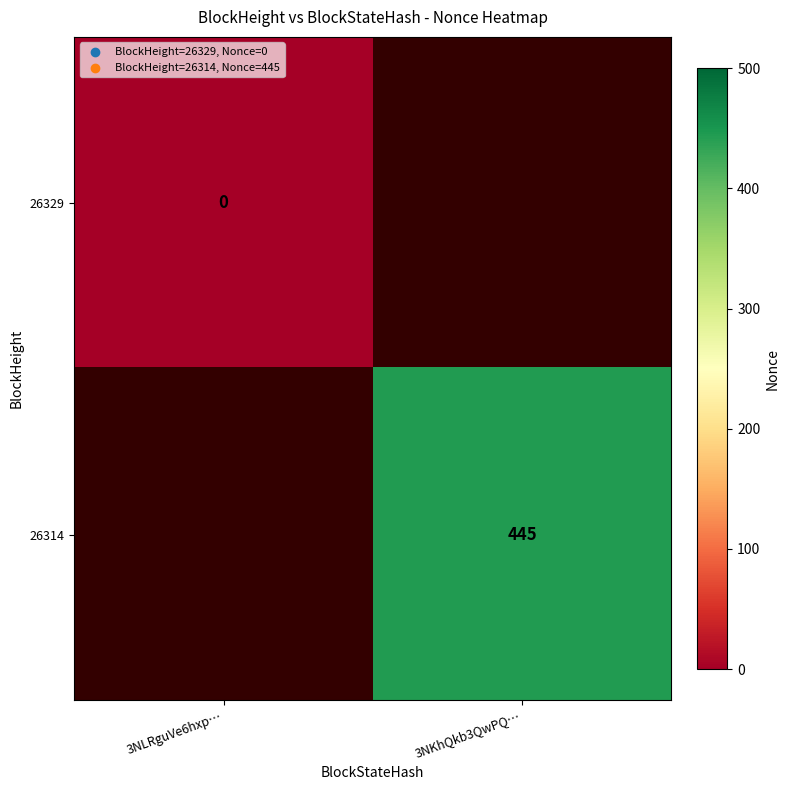

True or false: 26314 has a value of 720 at 3NKhQkb3QwPQ….

False